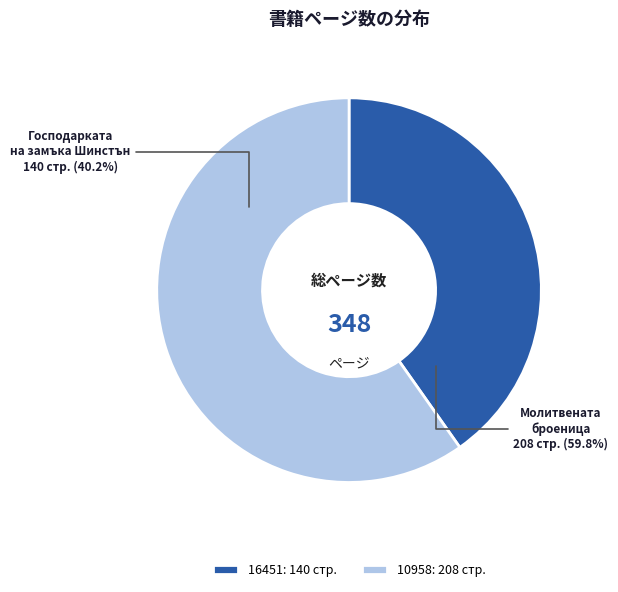

Between 16451 and 10958, which is larger?

10958